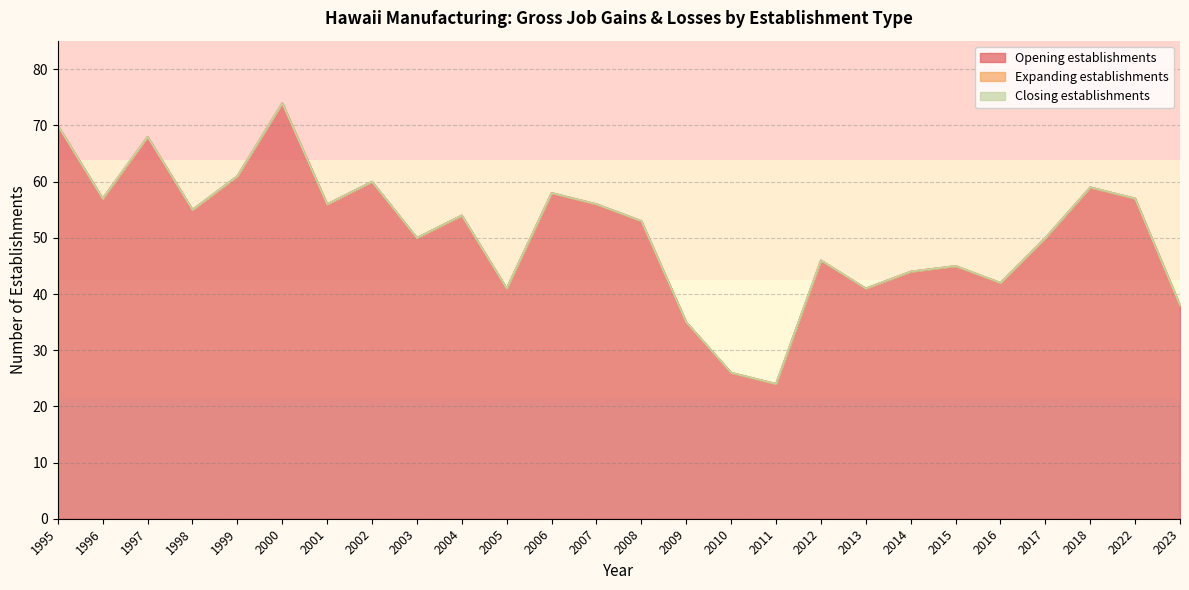

At how many categories does at least one series exceed 3?

26